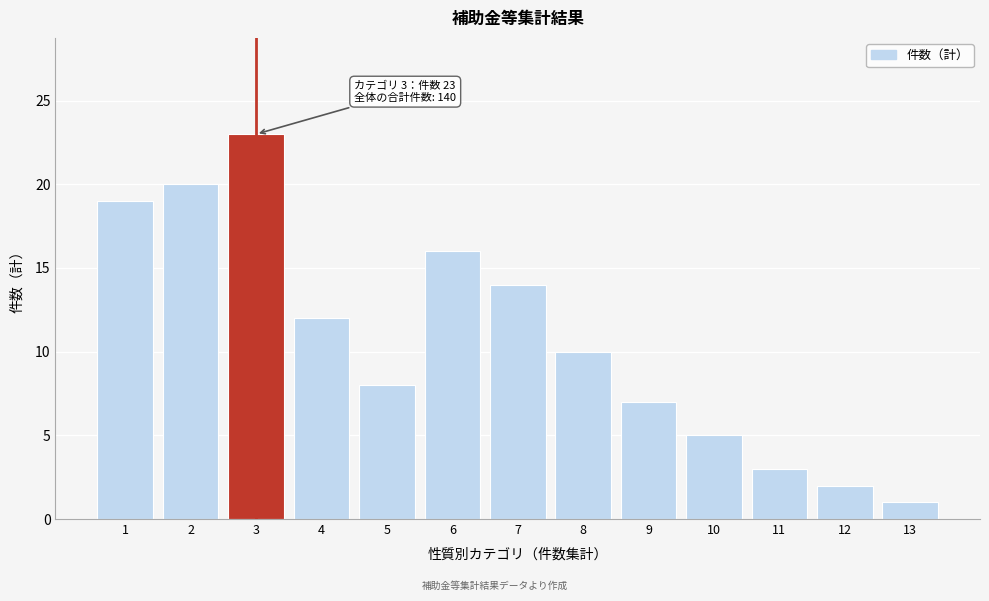

Reading right to left, transcribe all the data shown in this chart.

1	2	3	5	7	10	14	16	8	12	23	20	19